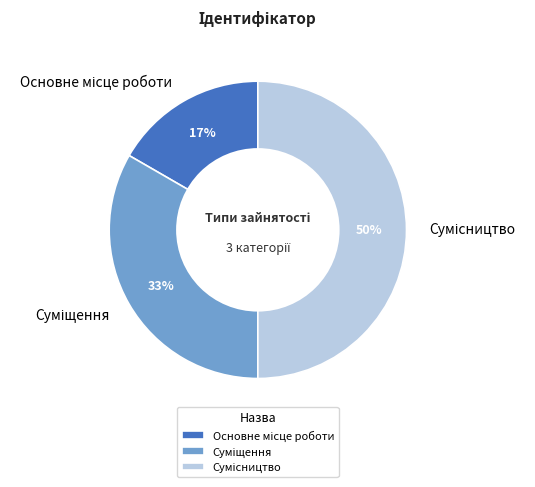

To the nearest percent, what is the difference between the largest and smallest slice percentages?

33%